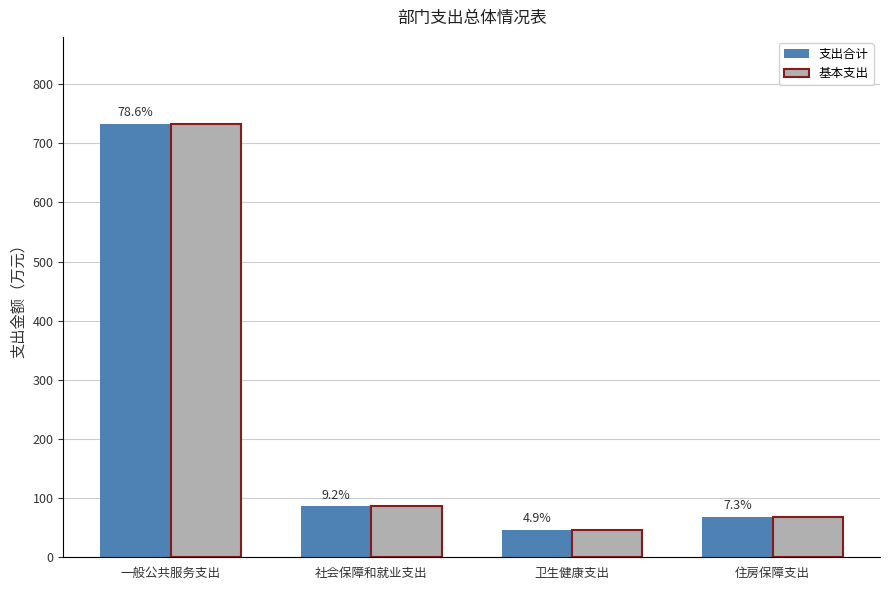

The 基本支出 series shows 75.0 at 卫生健康支出. True or false?

False